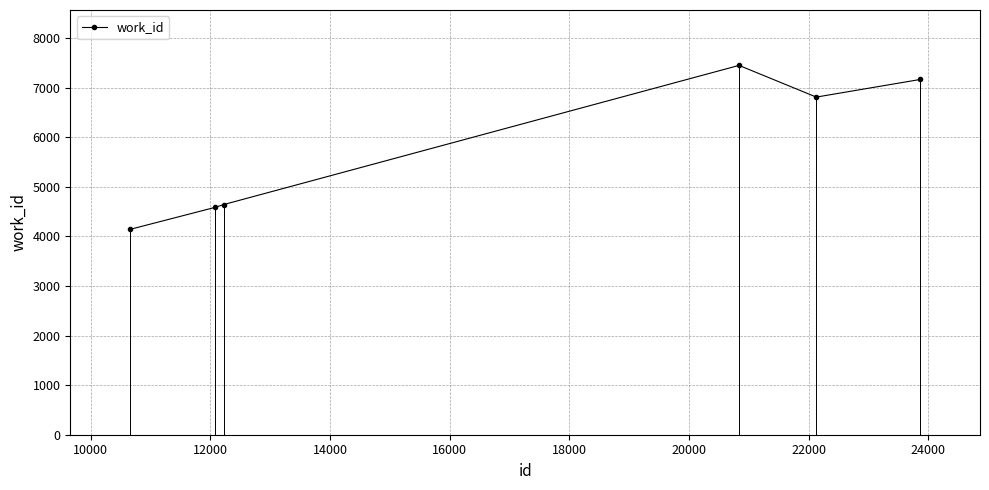

What is the average value?

5797